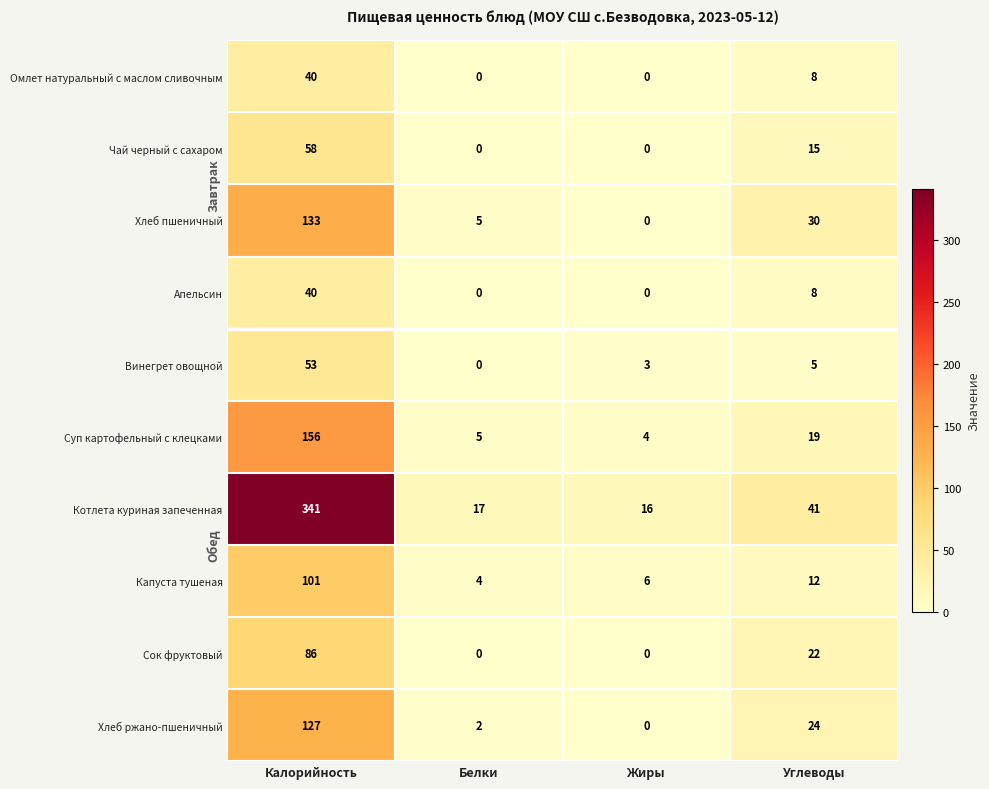

Which series has the largest total across all categories?

Котлета куриная запеченная